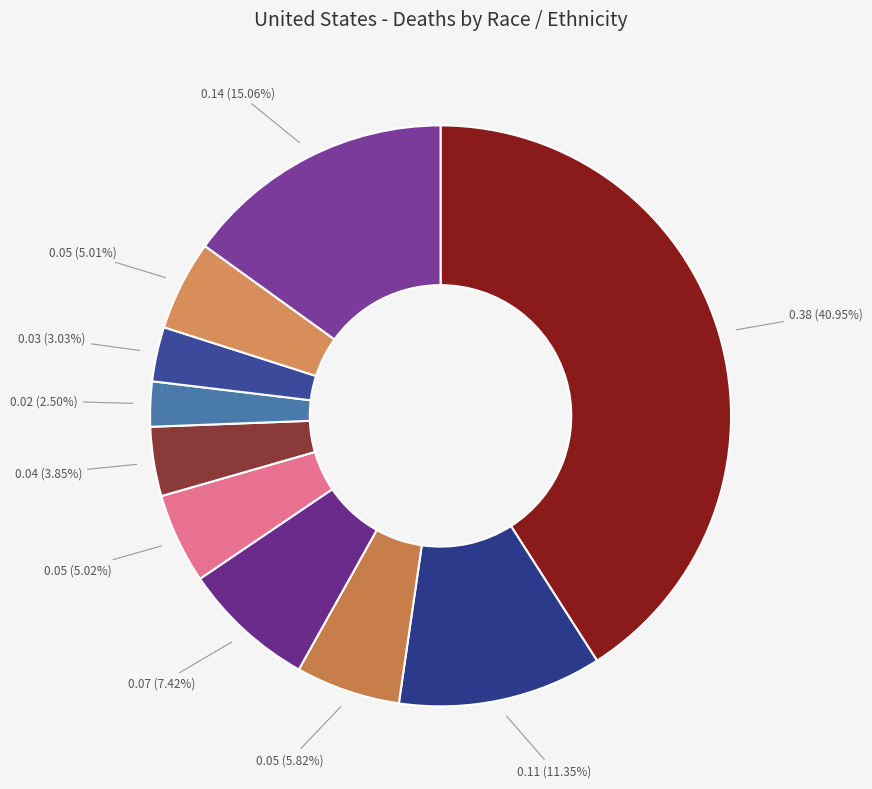

How many slices are in this pie chart?

10